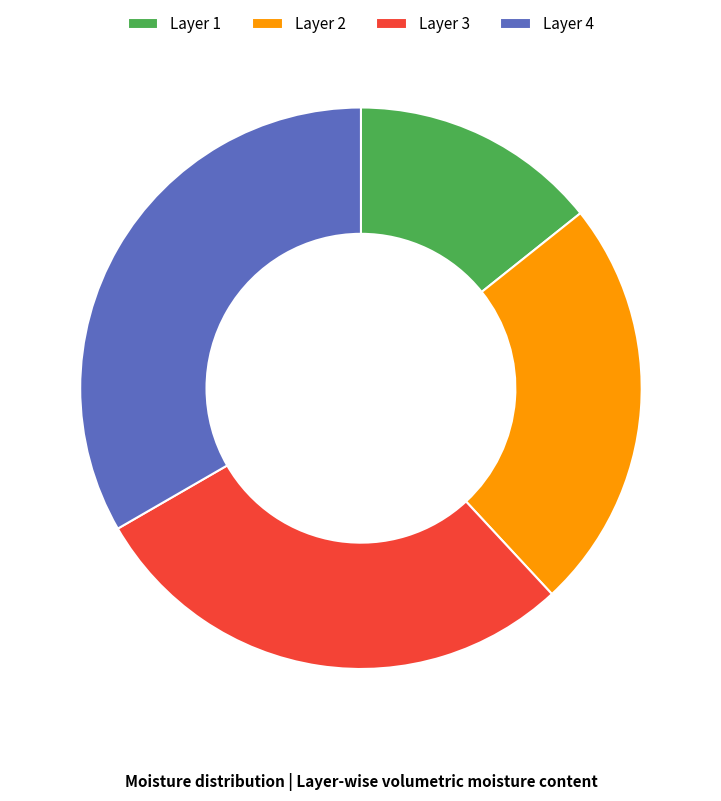

Which slice is the largest?

Layer 4